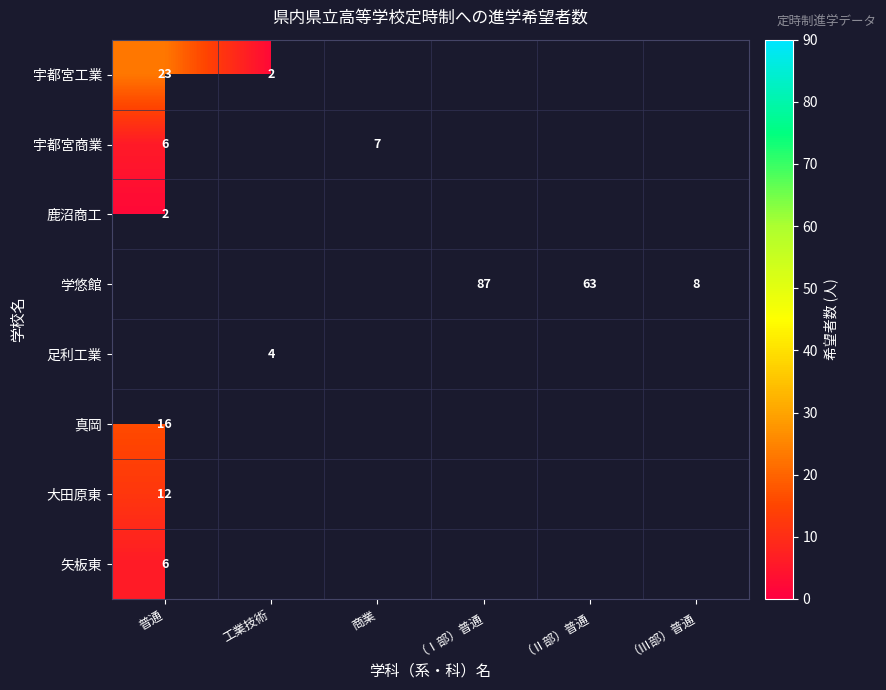

What is the difference between the highest and lowest values at 工業技術?

2.0